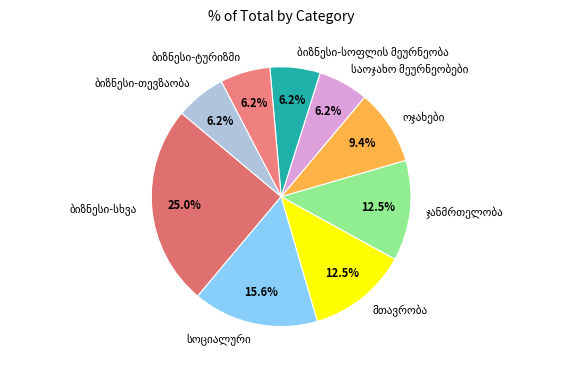

How many slices are in this pie chart?

9